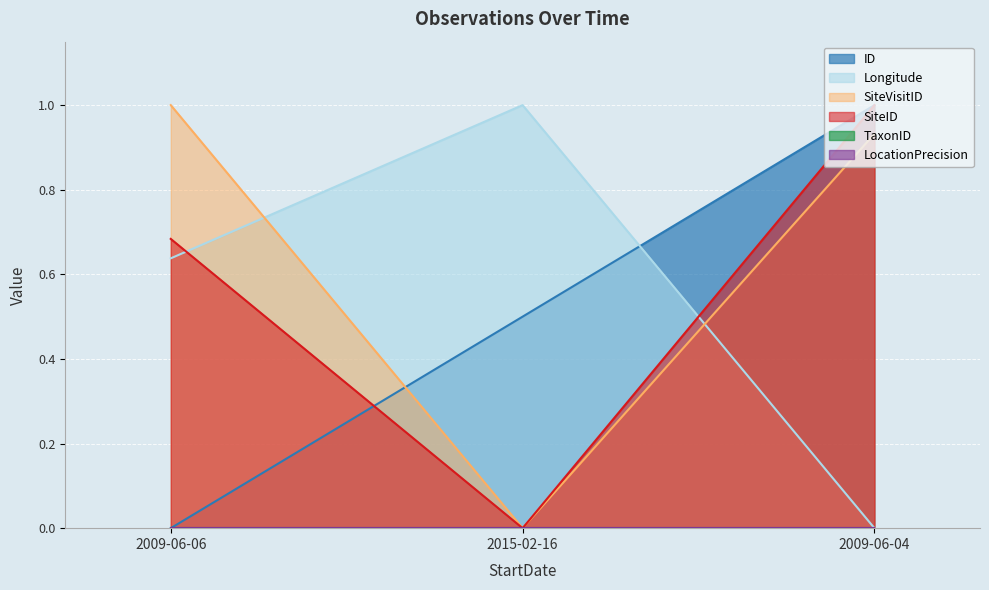

Between 2009-06-06 and 2009-06-04, which series saw the biggest shift?

ID